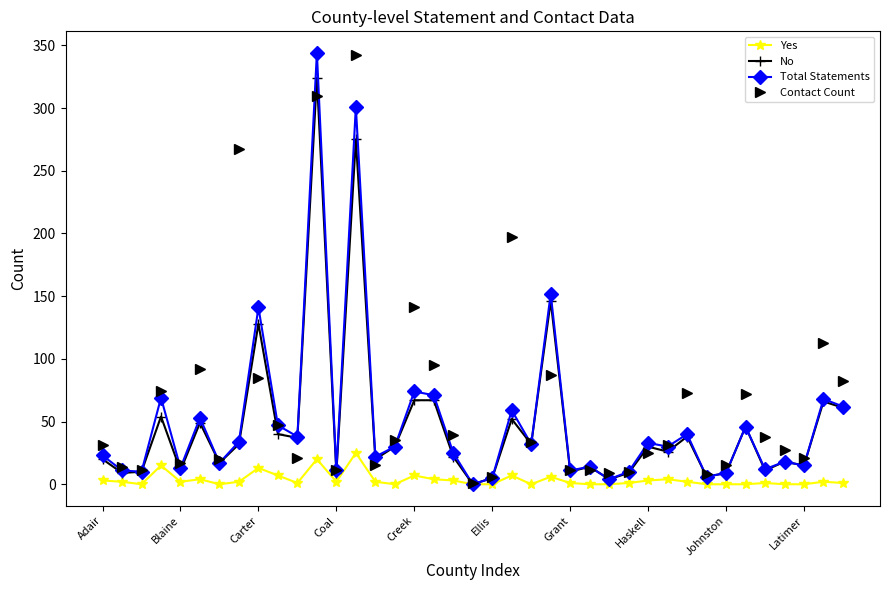

What is the greatest value displayed?

344